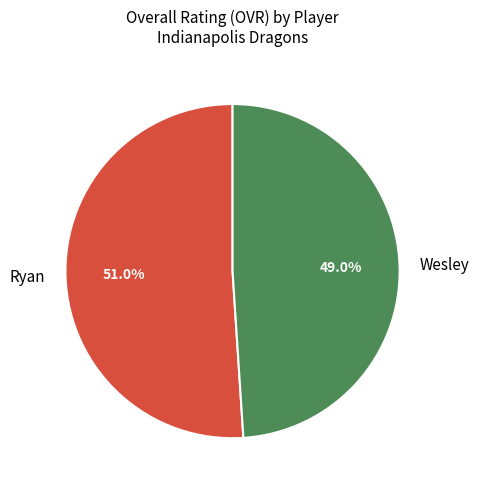

Combined, what portion of the pie is Wesley and Ryan?

100.0%